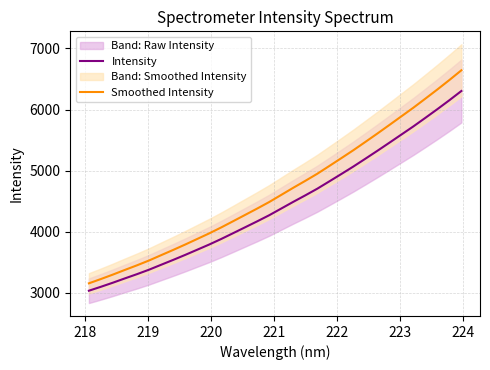

What is the difference between the maximum and minimum values in the Intensity series?

3269.5